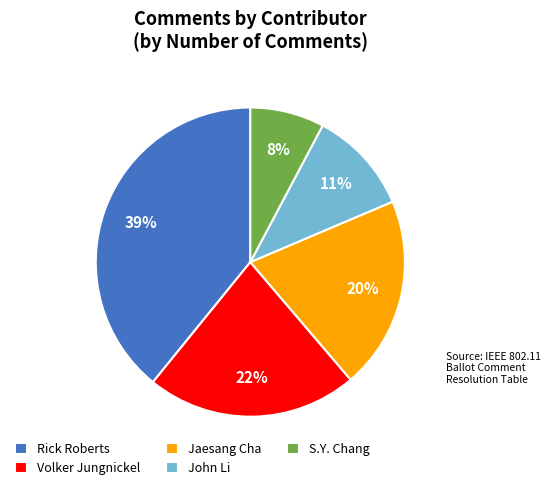

How many slices are in this pie chart?

5